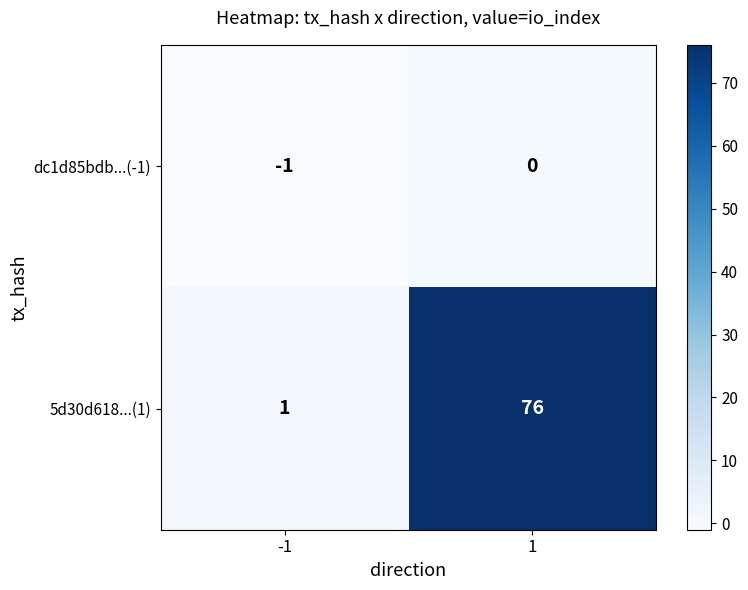

Which series changed the most between -1 and 1?

5d30d618...(1)